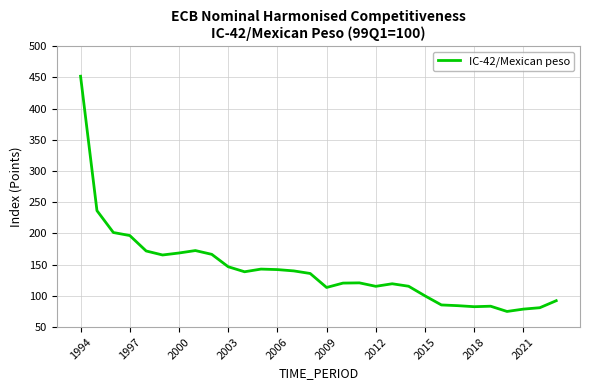

What is the minimum value shown in the chart?

75.0